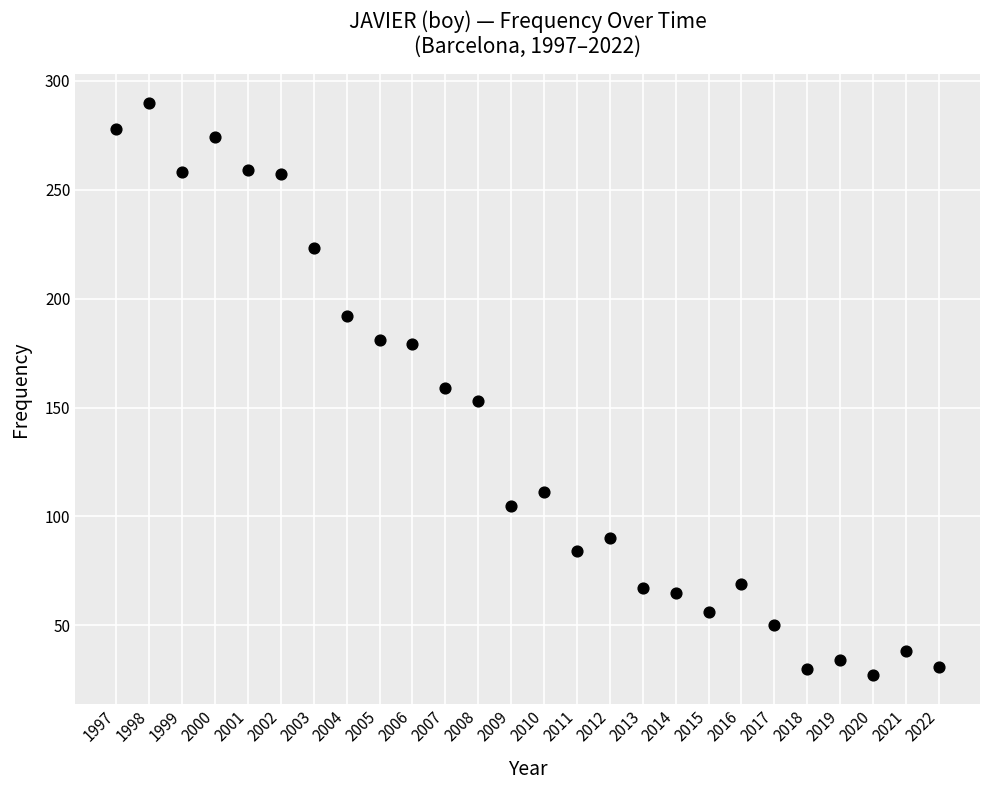

What is the range of Y values (max minus min)?

263